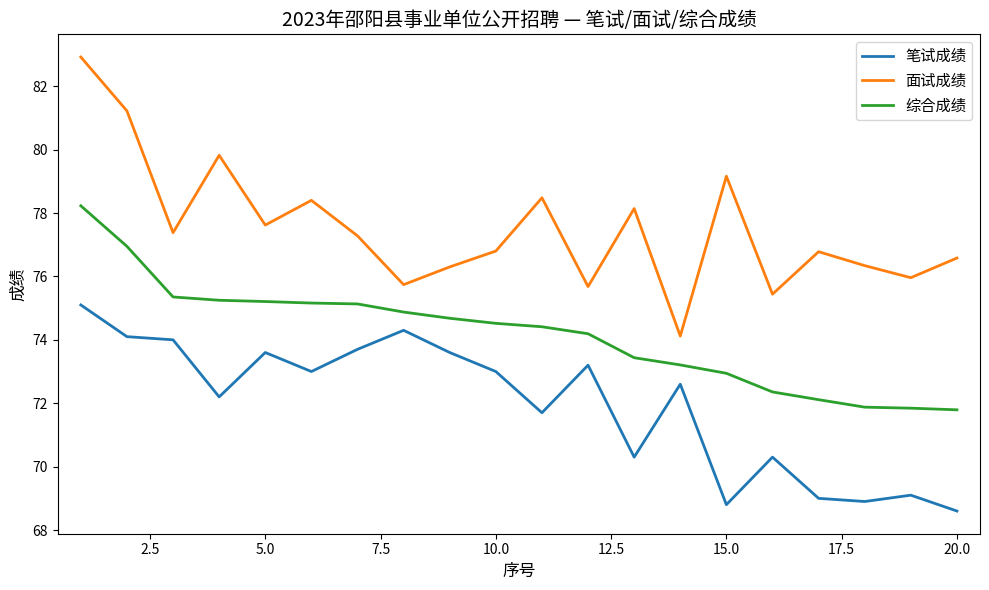

True or false: 综合成绩 and 面试成绩 intersect in this chart.

False